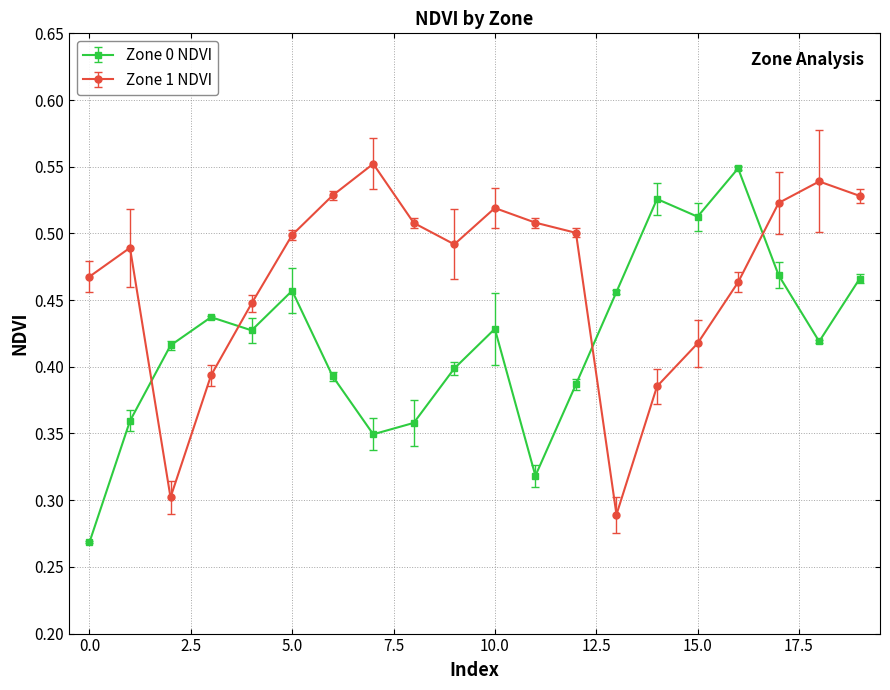

What is the smallest value displayed?

0.3